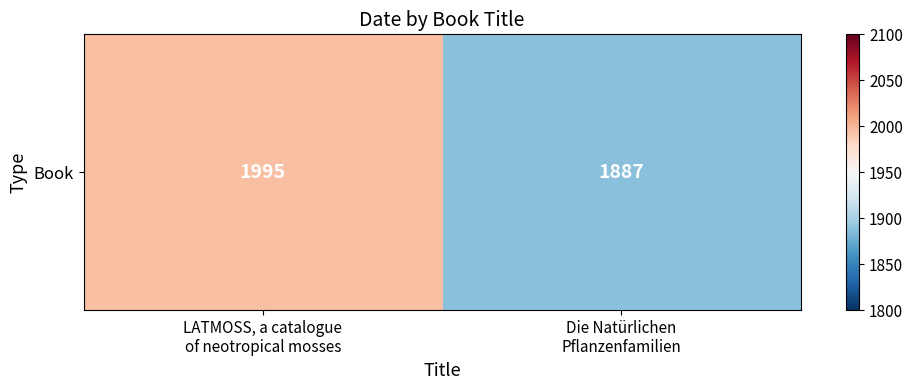

What is the maximum value shown in the chart?

1995